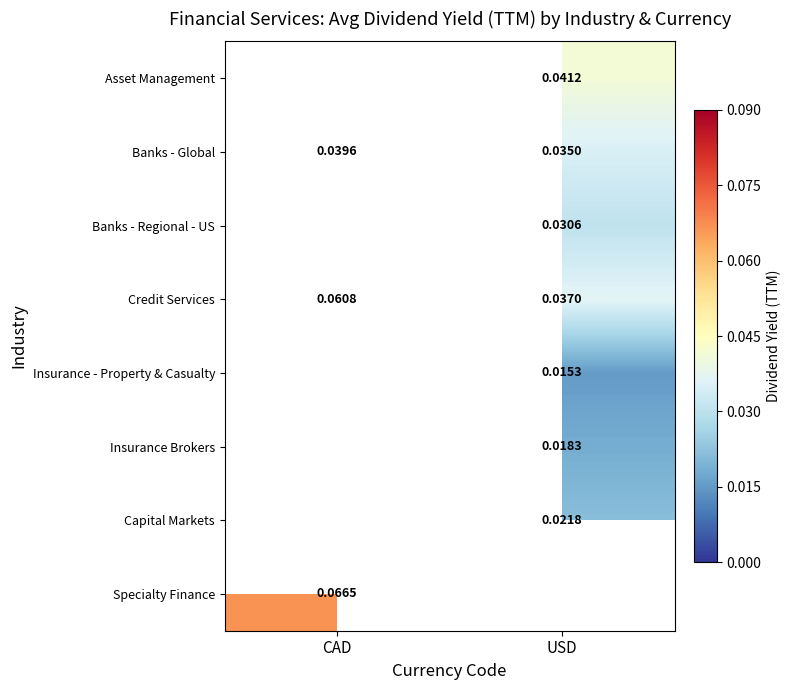

Is the value of Banks - Regional - US at USD greater than the value of Insurance Brokers at USD?

Yes